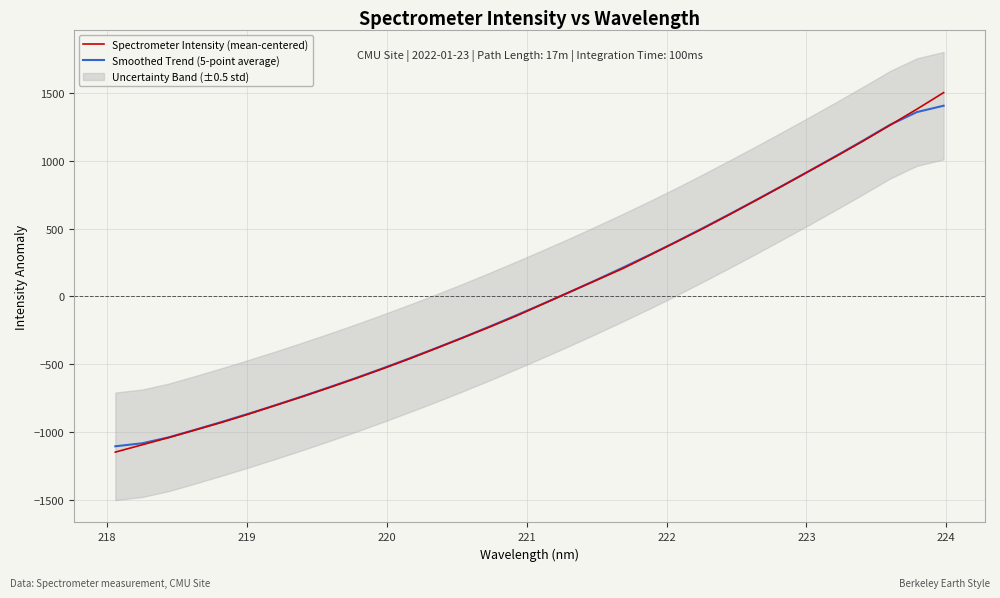

After their last crossing, which series has the higher values: Smoothed Trend (5-point average) or Spectrometer Intensity (mean-centered)?

Spectrometer Intensity (mean-centered)